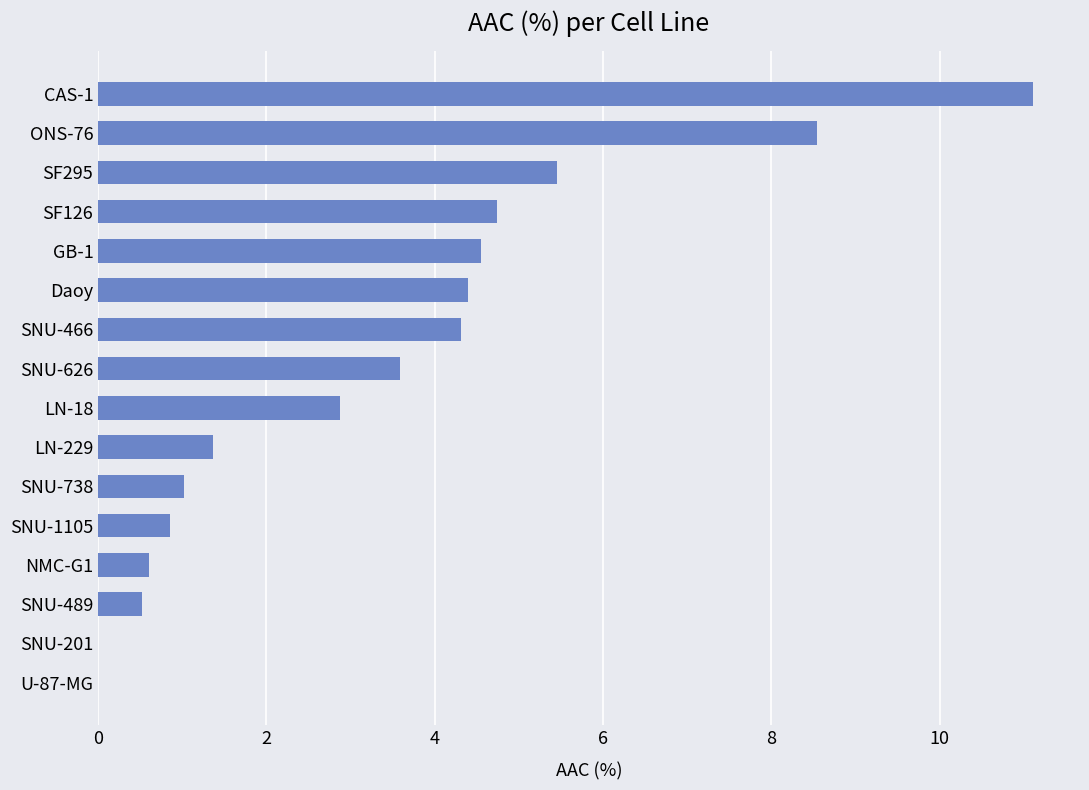

The value at SNU-466 is 6.5. True or false?

False